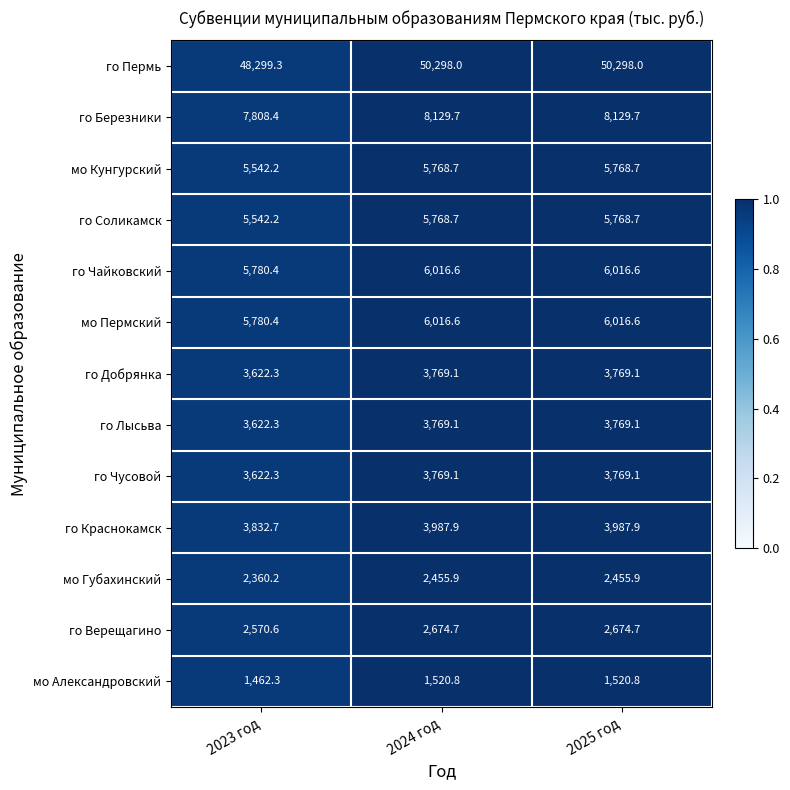

Which series has the largest total across all categories?

го Пермь